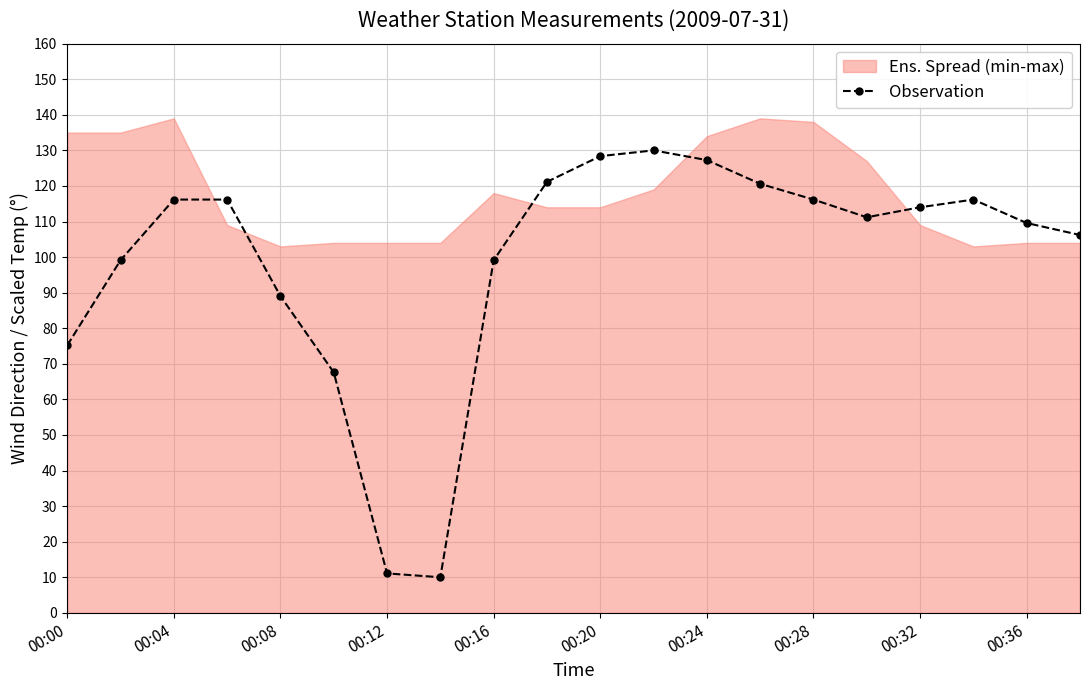

True or false: Observation has a value of 4.5 at 00:12.

False